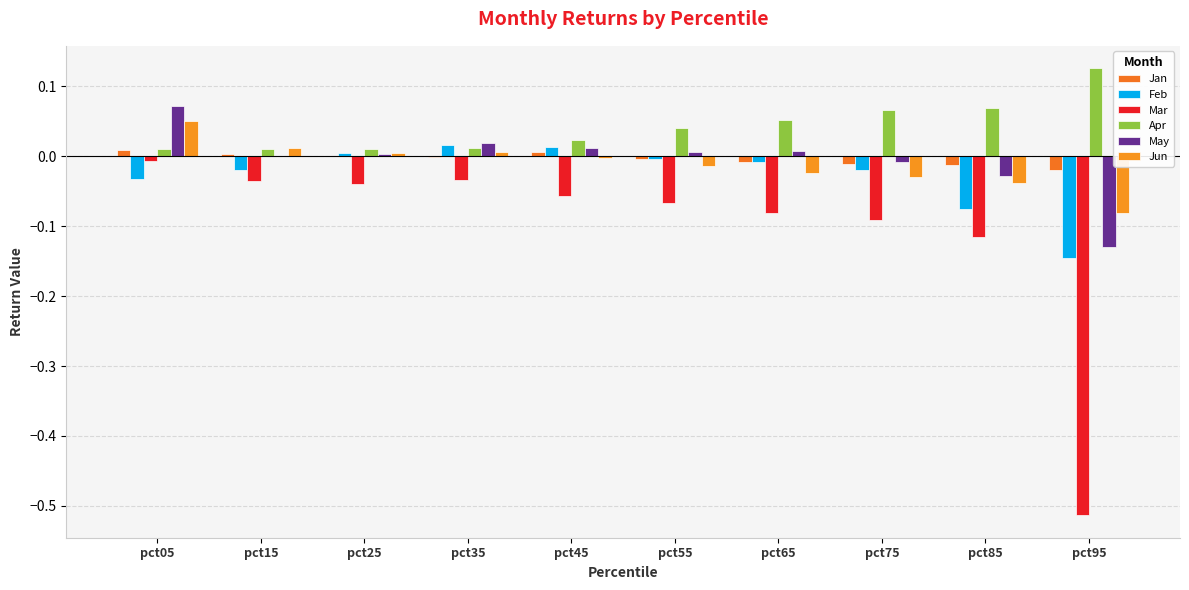

Are the bars grouped side by side (vs. stacked)?

Yes